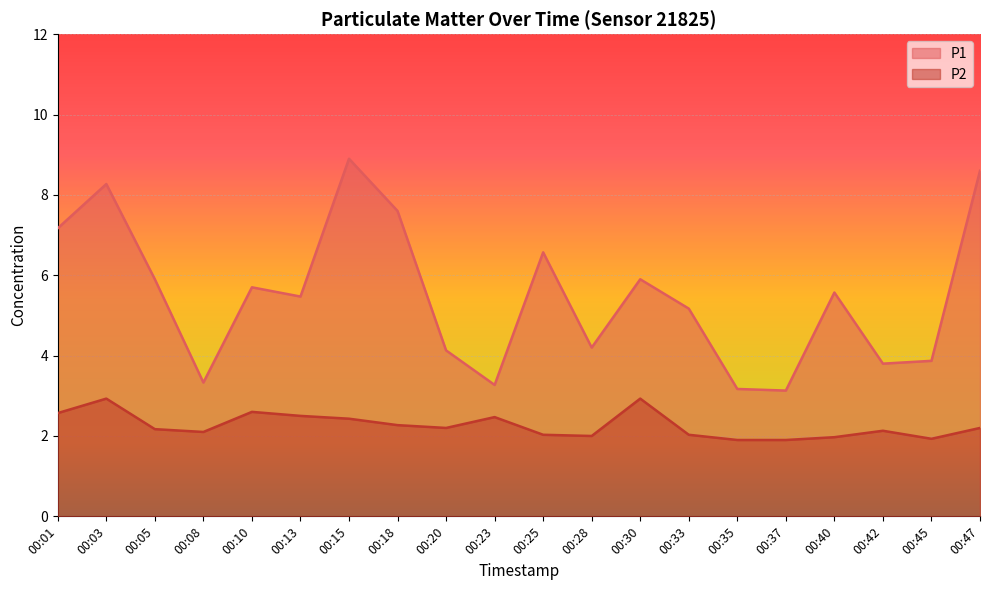

The value of P2 at 00:35 is 3.1. True or false?

False